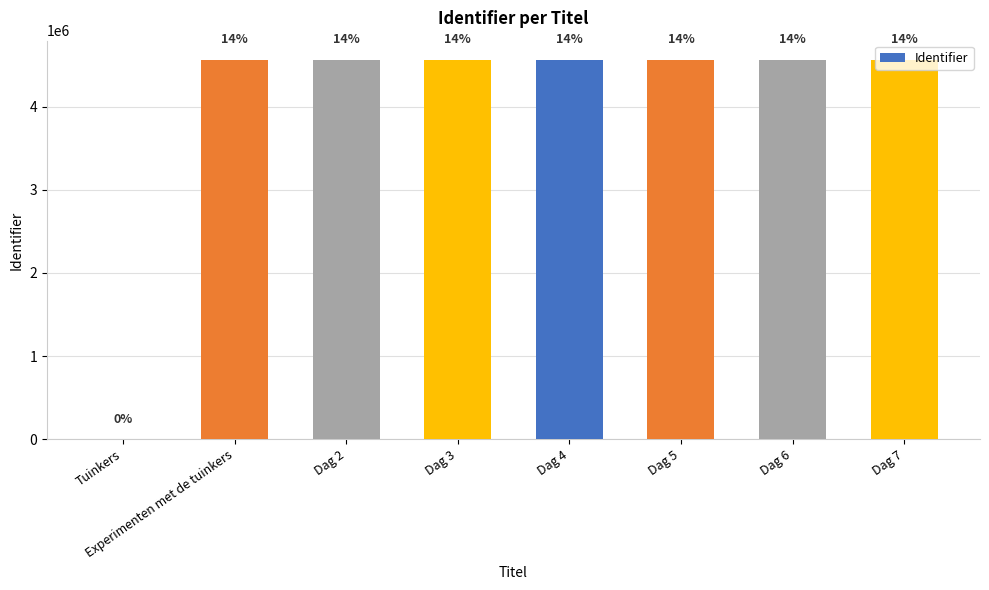

What is the difference between the maximum and minimum values?

4564806